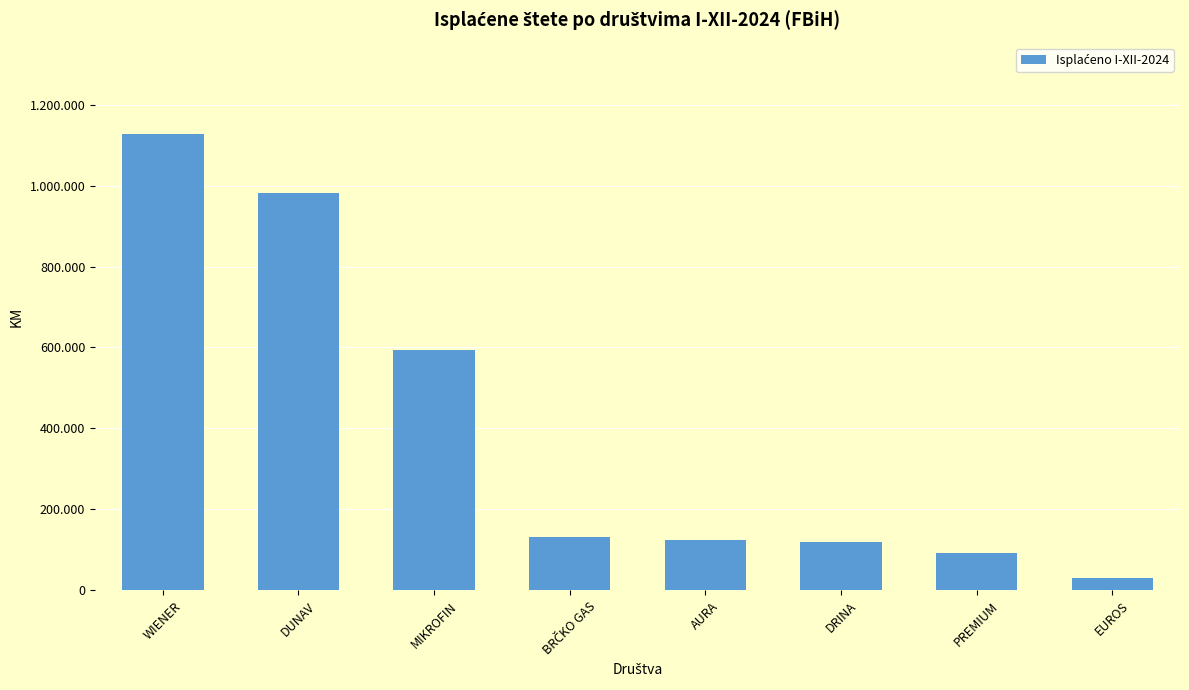

What is the label of the 4th bar from the right?

AURA